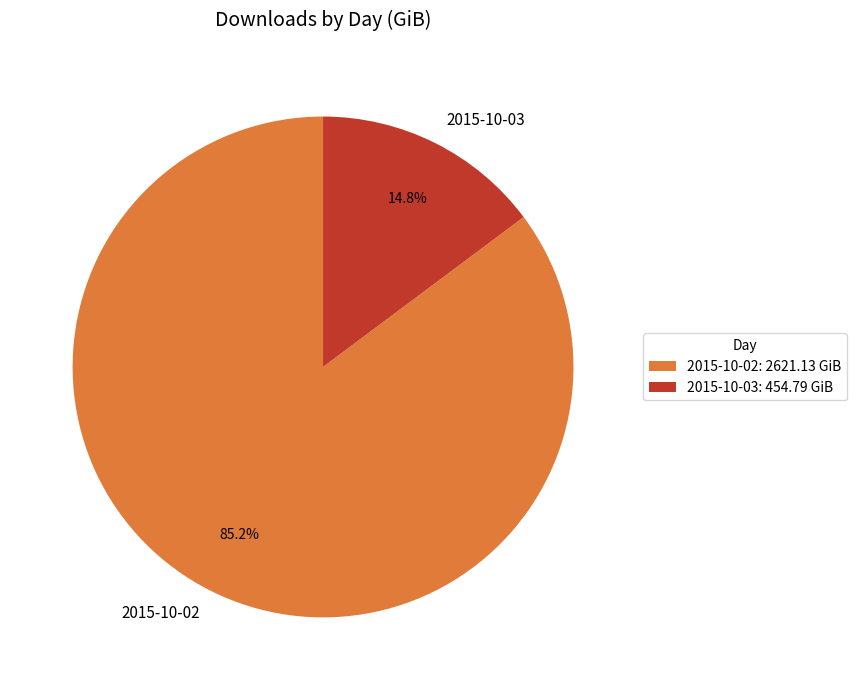

To the nearest percent, what is the combined percentage of 2015-10-03 and 2015-10-02?

100%